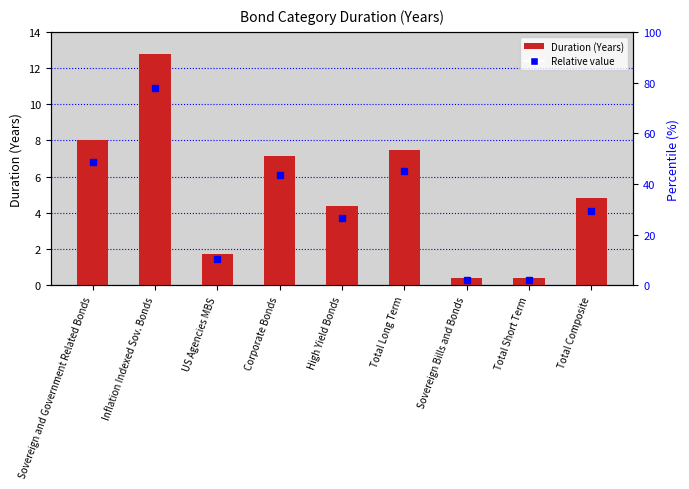

Reading right to left, list all the values displayed in this chart.

Total Composite=4.8	Total Short Term=0.4	Sovereign Bills and Bonds=0.4	Total Long Term=7.5	High Yield Bonds=4.4	Corporate Bonds=7.1	US Agencies MBS=1.7	Inflation Indexed Sov. Bonds=12.8	Sovereign and Government Related Bonds=8.0